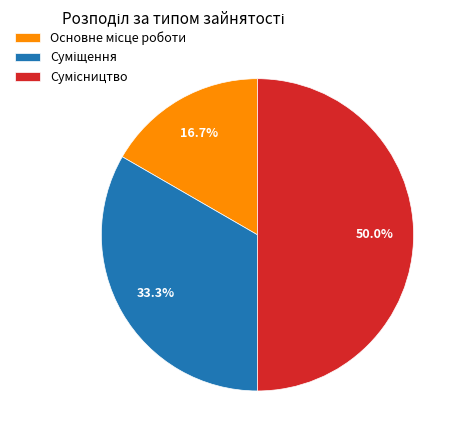

Count the number of slices in the pie.

3